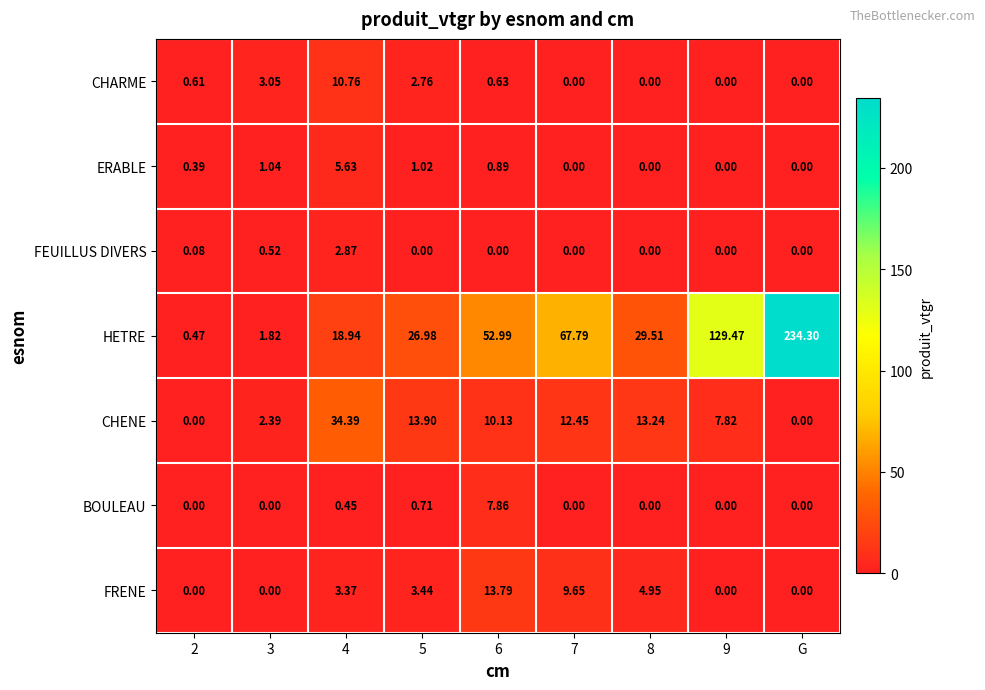

Rank the series by their maximum value, from lowest to highest.

FEUILLUS DIVERS, ERABLE, BOULEAU, CHARME, FRENE, CHENE, HETRE